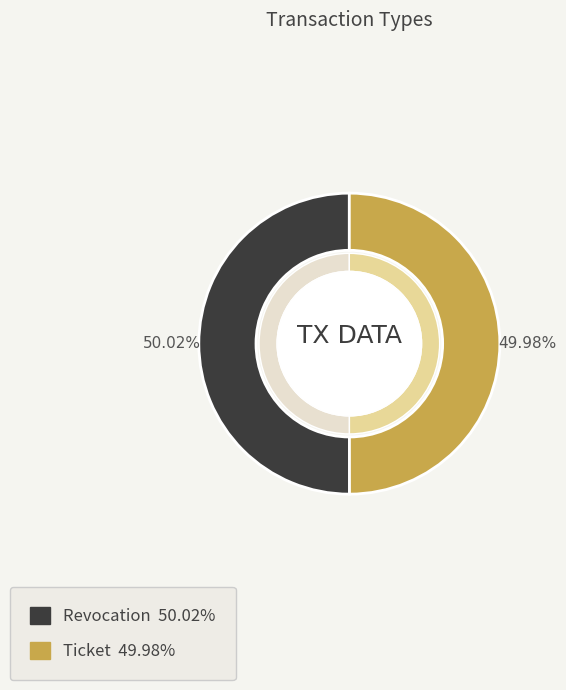

To the nearest percent, what is the average slice percentage?

50%